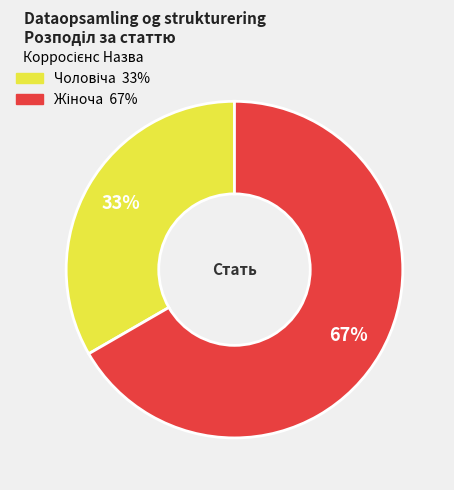

Does any single category account for the majority?

Yes